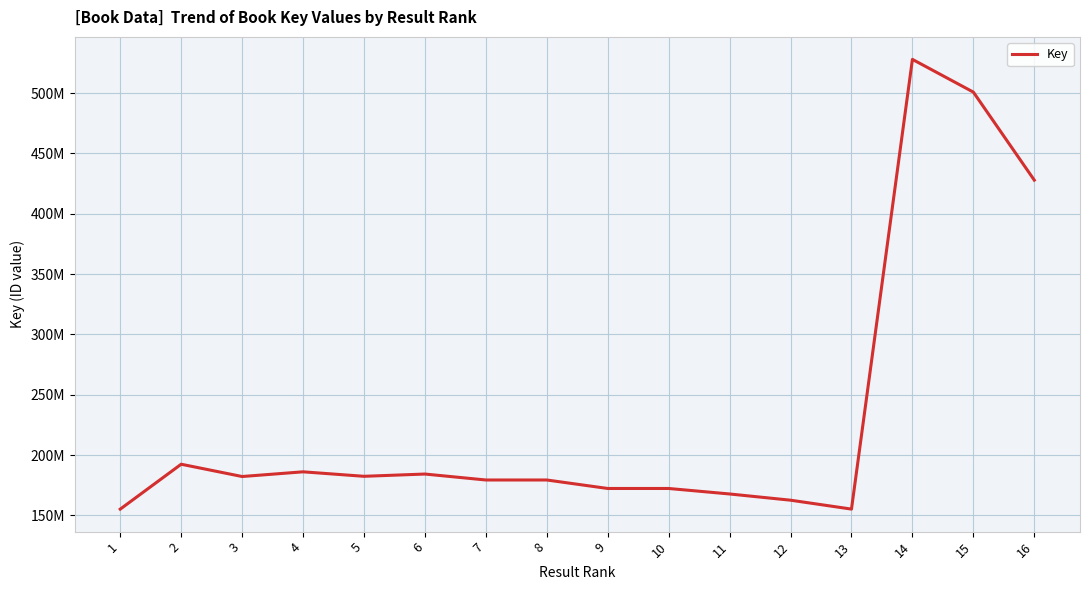

At which label does the data first exceed 182255671?

2